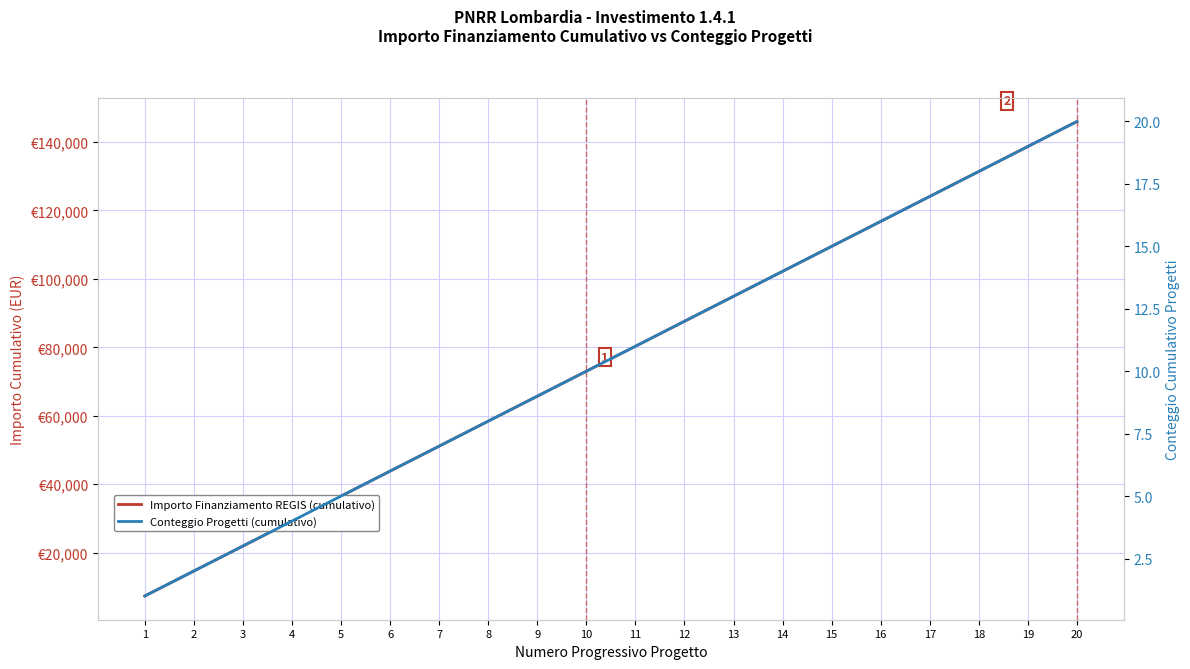

List the series in order of their overall mean, highest first.

Importo Finanziamento REGIS (cumulativo), Conteggio Progetti (cumulativo)